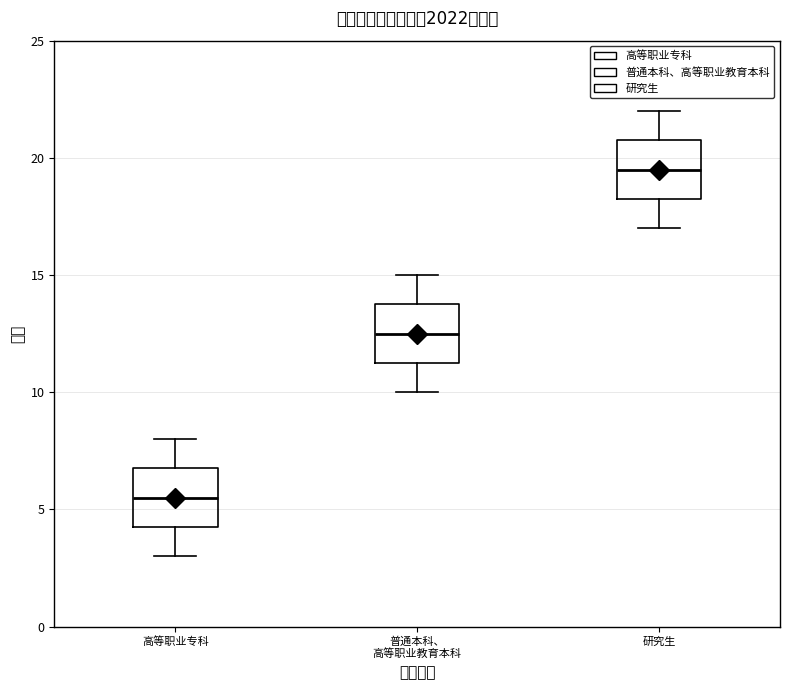

Where does the upper whisker of the box for 研究生 end on the y-axis? The values are not printed on the chart, so give them approximately, as read against the axis.

22.0